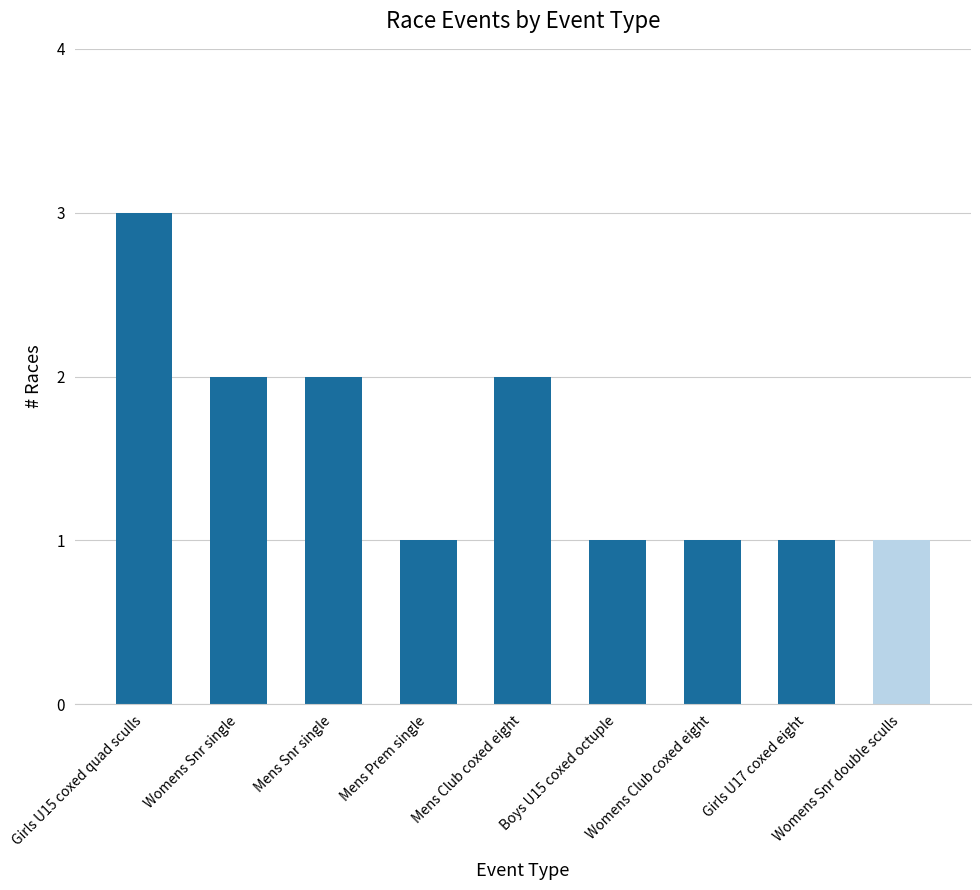

Reading left to right, transcribe all the data shown in this chart.

Girls U15 coxed quad sculls=3	Womens Snr single=2	Mens Snr single=2	Mens Prem single=1	Mens Club coxed eight=2	Boys U15 coxed octuple=1	Womens Club coxed eight=1	Girls U17 coxed eight=1	Womens Snr double sculls=1